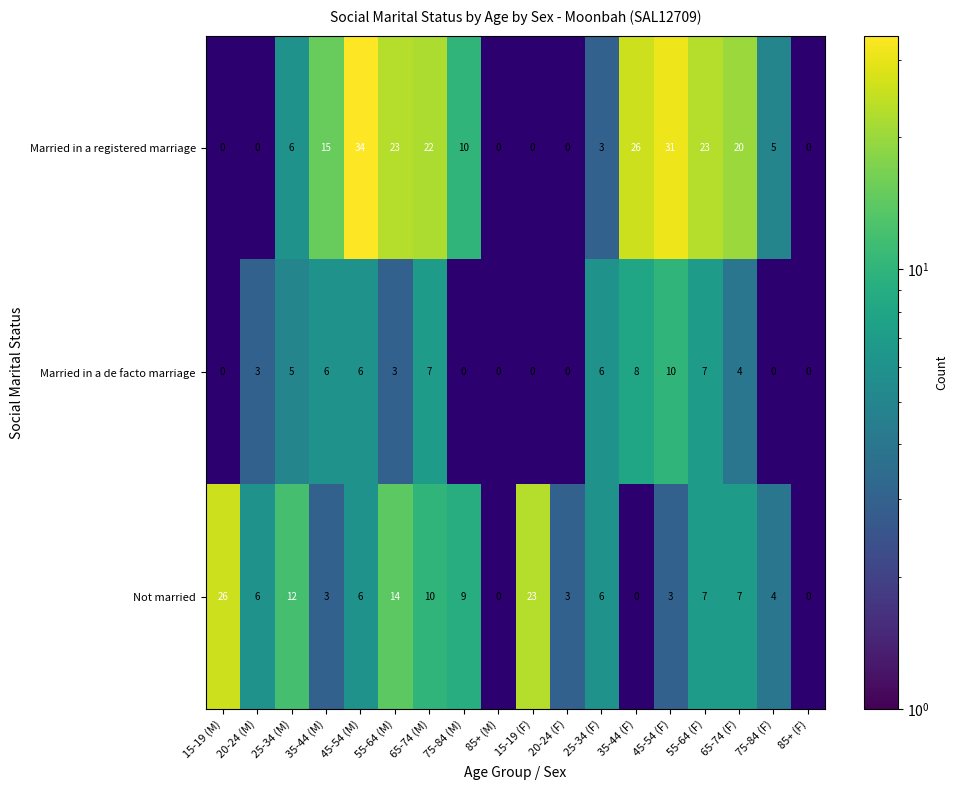

What is the total value across all series at 35-44 (M)?

24